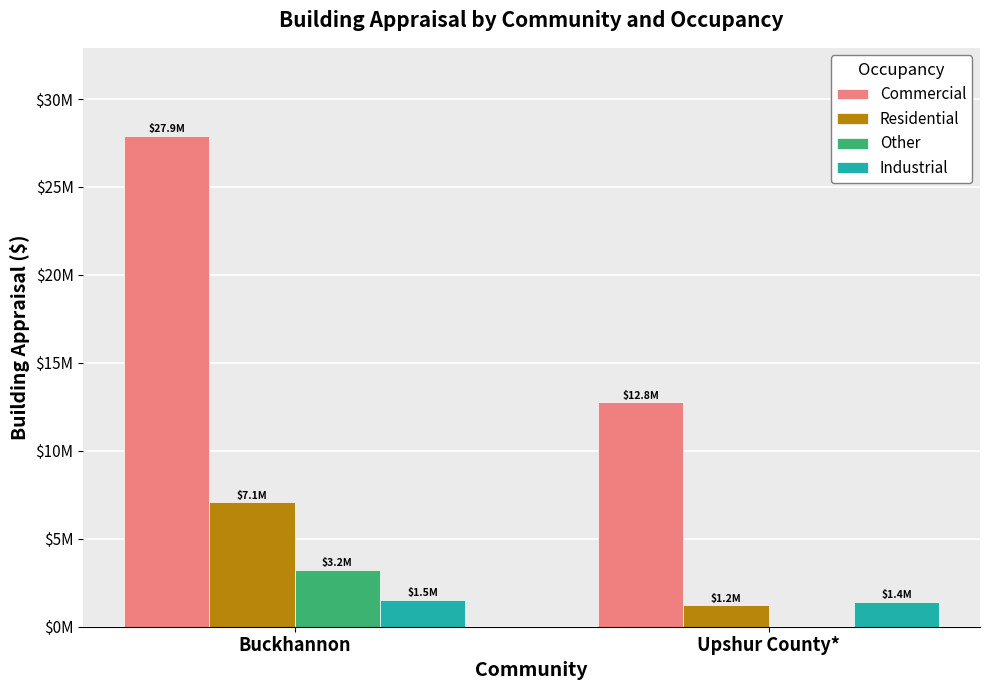

What is the average value of the Industrial series?

1464300